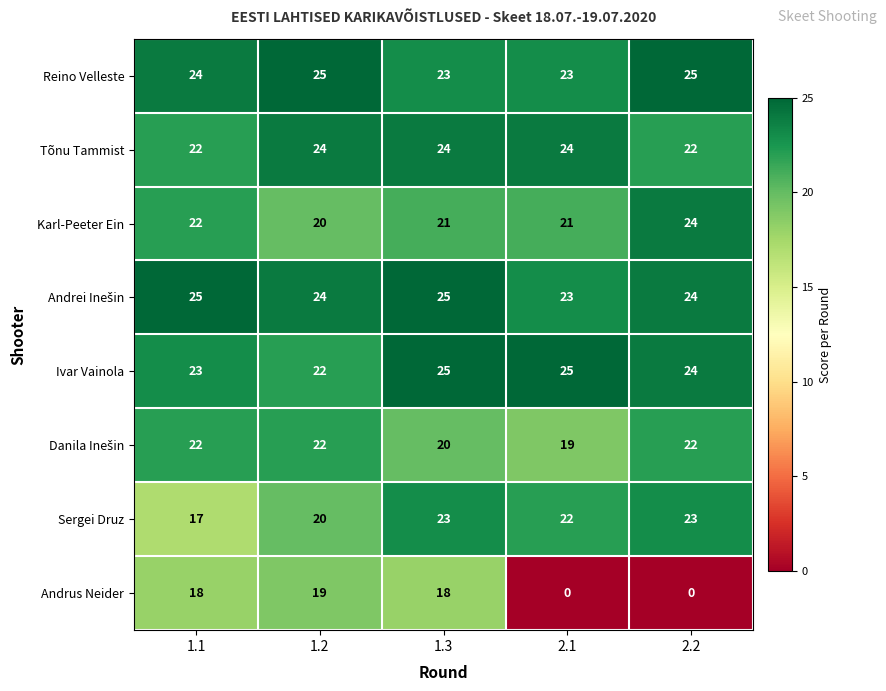

What is the sum of all Andrus Neider values?

55